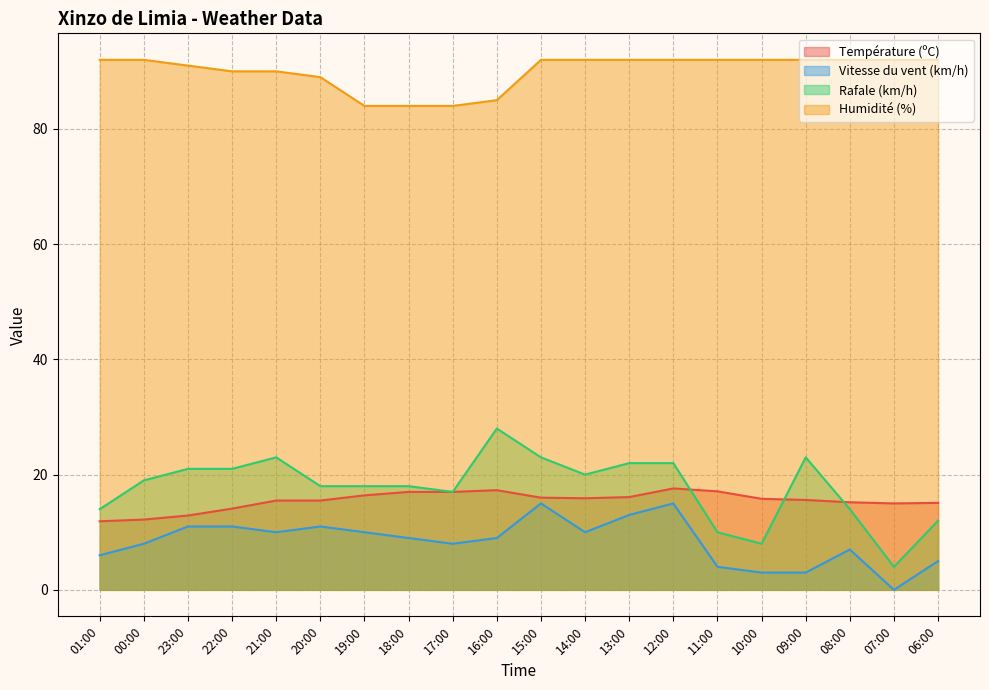

Where do Rafale (km/h) and Température (ºC) first cross each other?

12:00 and 11:00